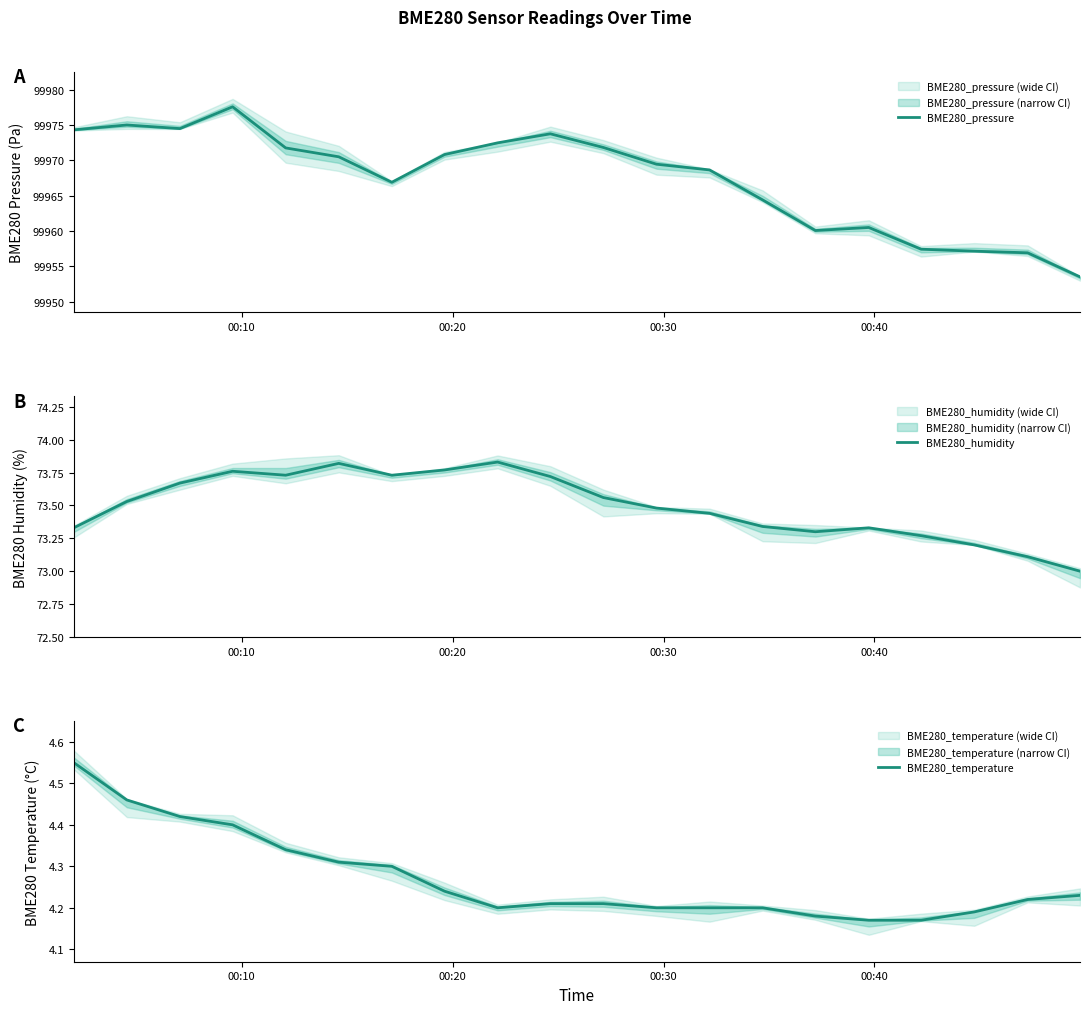

True or false: BME280_humidity and BME280_temperature cross at least once.

False